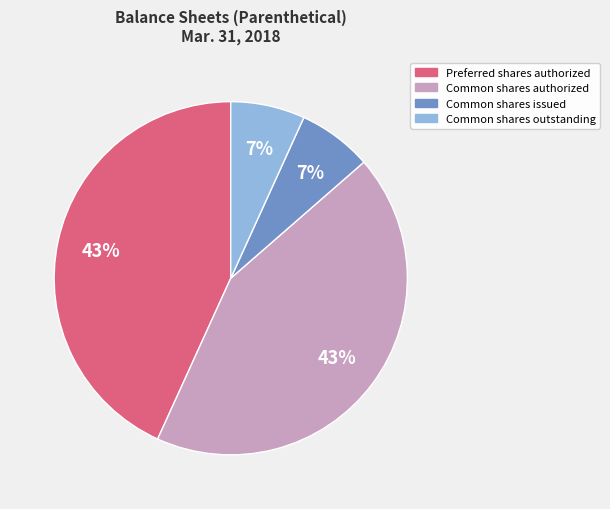

The Common shares outstanding slice represents 7% of the pie. True or false?

True